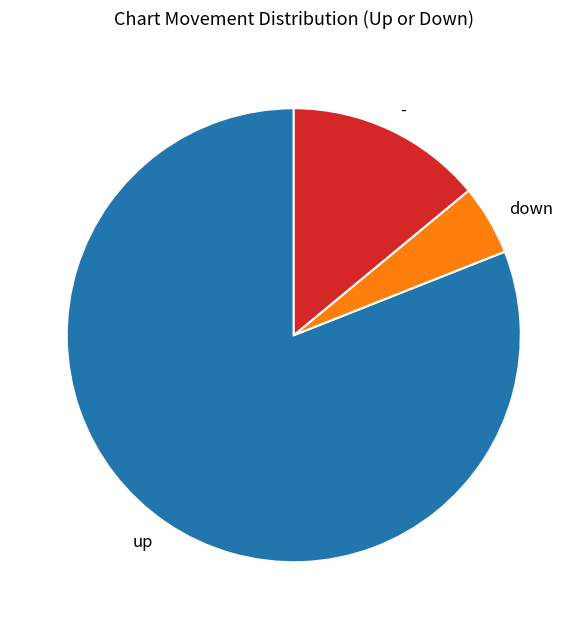

Is down the majority of the pie?

No